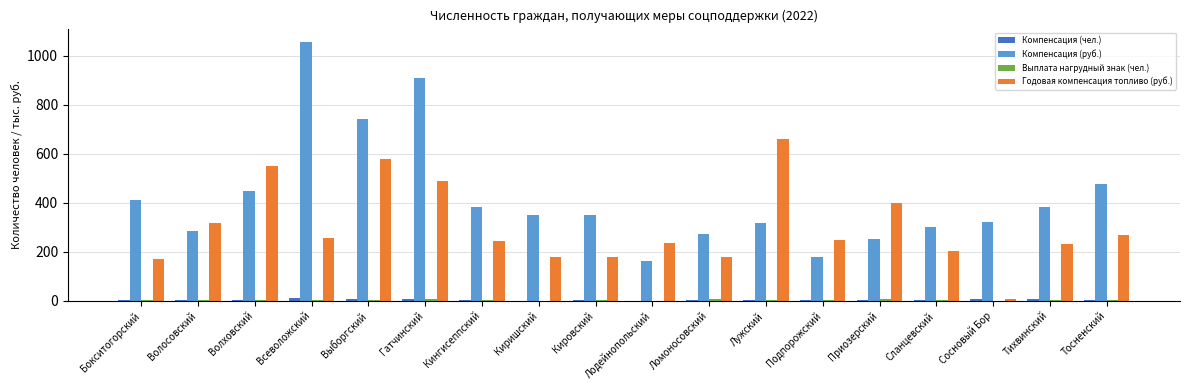

What is the greatest value displayed?

1058